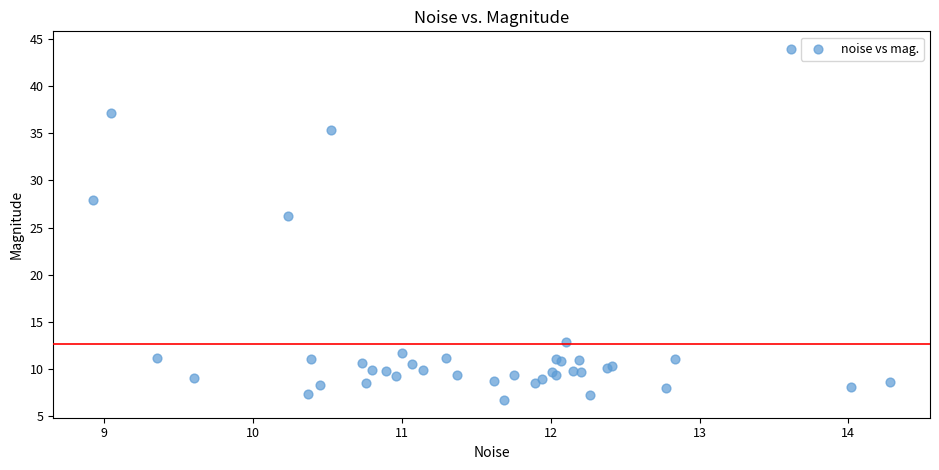

What Y value in the scatter plot is closest to 25?

26.2